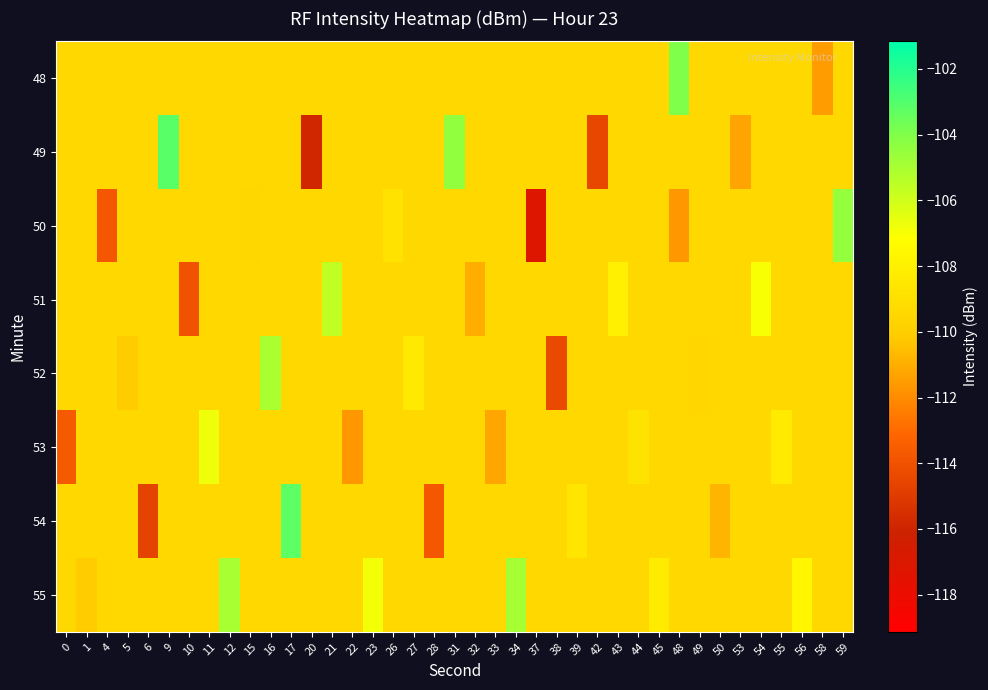

Reading left to right, transcribe all the data shown in this chart.

48: 0=-109.4	1=-109.4	4=-109.4	5=-109.4	6=-109.4	9=-109.4	10=-109.4	11=-109.4	12=-109.4	15=-109.4	16=-109.4	17=-109.4	20=-109.4	21=-109.4	22=-109.4	23=-109.4	26=-109.4	27=-109.4	28=-109.4	31=-109.4	32=-109.4	33=-109.4	34=-109.4	37=-109.4	38=-109.4	39=-109.4	42=-109.4	43=-109.4	44=-109.4	45=-109.4	48=-104.0	49=-109.4	50=-109.4	53=-109.4	54=-109.4	55=-109.4	56=-109.4	58=-111.5	59=-109.4
49: 0=-109.4	1=-109.4	4=-109.4	5=-109.4	6=-109.4	9=-103.2	10=-109.4	11=-109.4	12=-109.4	15=-109.4	16=-109.4	17=-109.4	20=-115.9	21=-109.4	22=-109.4	23=-109.4	26=-109.4	27=-109.4	28=-109.4	31=-104.4	32=-109.4	33=-109.4	34=-109.4	37=-109.4	38=-109.4	39=-109.4	42=-114.5	43=-109.4	44=-109.4	45=-109.4	48=-109.4	49=-109.4	50=-109.4	53=-111.3	54=-109.4	55=-109.4	56=-109.4	58=-109.4	59=-109.4
50: 0=-109.4	1=-109.4	4=-113.8	5=-109.4	6=-109.4	9=-109.4	10=-109.4	11=-109.4	12=-109.4	15=-109.5	16=-109.4	17=-109.4	20=-109.4	21=-109.4	22=-109.4	23=-109.4	26=-108.8	27=-109.4	28=-109.4	31=-109.4	32=-109.4	33=-109.4	34=-109.4	37=-117.1	38=-109.4	39=-109.4	42=-109.4	43=-109.4	44=-109.4	45=-109.4	48=-111.6	49=-109.4	50=-109.4	53=-109.4	54=-109.4	55=-109.4	56=-109.4	58=-109.4	59=-104.5
51: 0=-109.4	1=-109.4	4=-109.4	5=-109.4	6=-109.4	9=-109.4	10=-114.0	11=-109.4	12=-109.4	15=-109.4	16=-109.4	17=-109.4	20=-109.4	21=-105.6	22=-109.4	23=-109.4	26=-109.4	27=-109.4	28=-109.4	31=-109.4	32=-111.0	33=-109.4	34=-109.4	37=-109.4	38=-109.4	39=-109.4	42=-109.4	43=-108.1	44=-109.4	45=-109.4	48=-109.4	49=-109.4	50=-109.4	53=-109.4	54=-107.1	55=-109.4	56=-109.4	58=-109.4	59=-109.4
52: 0=-109.4	1=-109.4	4=-109.4	5=-110.1	6=-109.4	9=-109.4	10=-109.4	11=-109.4	12=-109.4	15=-109.4	16=-105.0	17=-109.4	20=-109.4	21=-109.4	22=-109.4	23=-109.4	26=-109.4	27=-108.4	28=-109.4	31=-109.4	32=-109.4	33=-109.4	34=-109.4	37=-109.4	38=-114.3	39=-109.4	42=-109.4	43=-109.4	44=-109.4	45=-109.4	48=-109.4	49=-109.5	50=-109.4	53=-109.4	54=-109.4	55=-109.4	56=-109.4	58=-109.4	59=-109.4
53: 0=-113.6	1=-109.4	4=-109.4	5=-109.4	6=-109.4	9=-109.4	10=-109.4	11=-106.8	12=-109.4	15=-109.4	16=-109.4	17=-109.4	20=-109.4	21=-109.4	22=-111.7	23=-109.4	26=-109.4	27=-109.4	28=-109.4	31=-109.4	32=-109.4	33=-111.2	34=-109.4	37=-109.4	38=-109.4	39=-109.4	42=-109.4	43=-109.4	44=-108.8	45=-109.4	48=-109.4	49=-109.4	50=-109.4	53=-109.4	54=-109.4	55=-108.4	56=-109.4	58=-109.4	59=-109.4
54: 0=-109.4	1=-109.4	4=-109.4	5=-109.4	6=-114.6	9=-109.4	10=-109.4	11=-109.4	12=-109.4	15=-109.4	16=-109.4	17=-103.2	20=-109.4	21=-109.4	22=-109.4	23=-109.4	26=-109.4	27=-109.4	28=-113.8	31=-109.4	32=-109.4	33=-109.4	34=-109.4	37=-109.4	38=-109.4	39=-108.7	42=-109.4	43=-109.4	44=-109.4	45=-109.4	48=-109.4	49=-109.4	50=-110.8	53=-109.4	54=-109.4	55=-109.4	56=-109.4	58=-109.4	59=-109.4
55: 0=-109.4	1=-110.1	4=-109.4	5=-109.4	6=-109.4	9=-109.4	10=-109.4	11=-109.4	12=-105.0	15=-109.4	16=-109.4	17=-109.4	20=-109.4	21=-109.4	22=-109.4	23=-106.9	26=-109.4	27=-109.4	28=-109.4	31=-109.4	32=-109.4	33=-109.4	34=-104.9	37=-109.4	38=-109.4	39=-109.4	42=-109.4	43=-109.4	44=-109.4	45=-108.3	48=-109.4	49=-109.4	50=-109.4	53=-109.4	54=-109.4	55=-109.4	56=-107.6	58=-109.4	59=-109.4